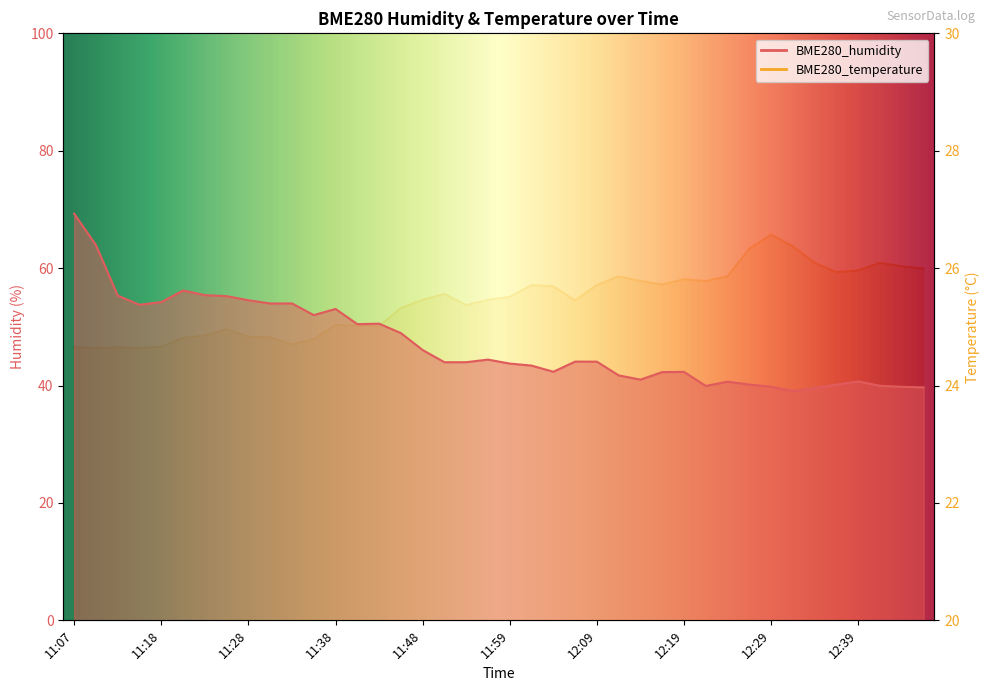

What is the total value across all series at 11:10?

88.6